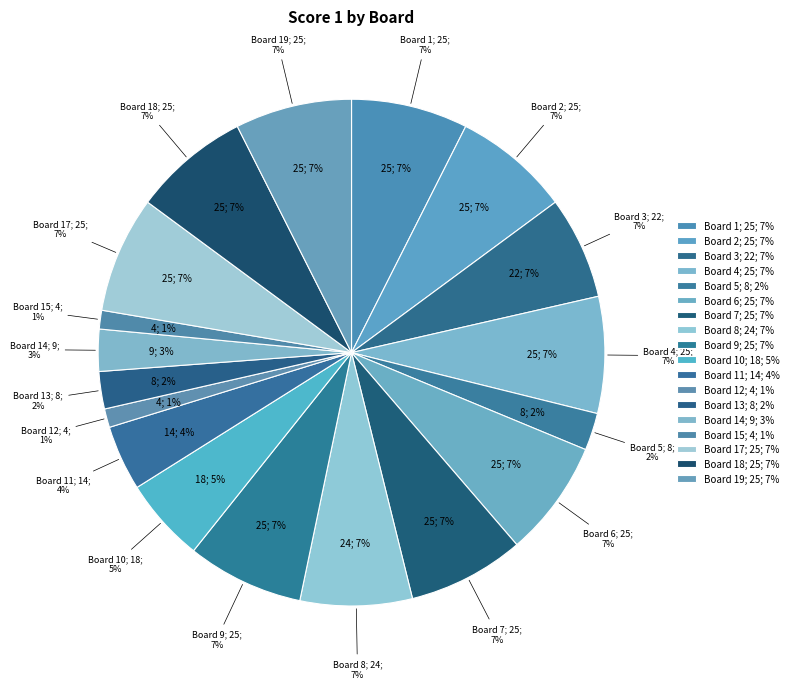

Count the number of slices in the pie.

19